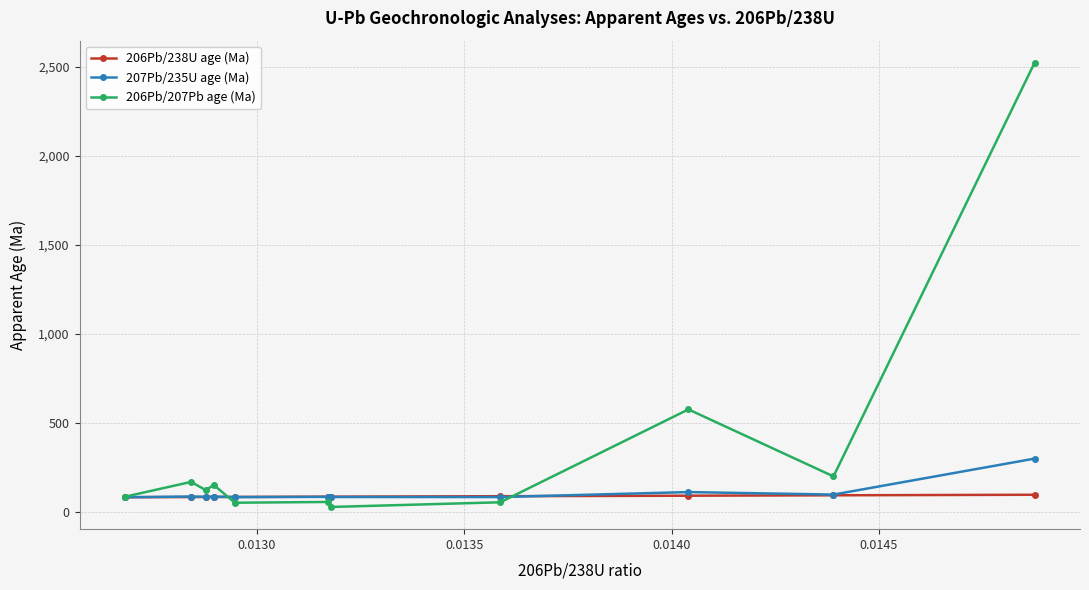

Rank the series by their maximum value, from highest to lowest.

206Pb/207Pb age (Ma), 207Pb/235U age (Ma), 206Pb/238U age (Ma)